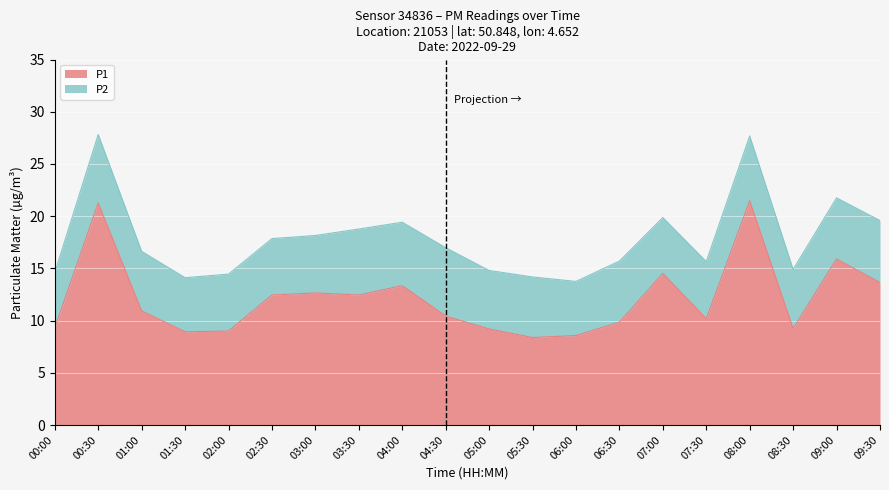

True or false: the data shows 15.0 at 06:00.

False